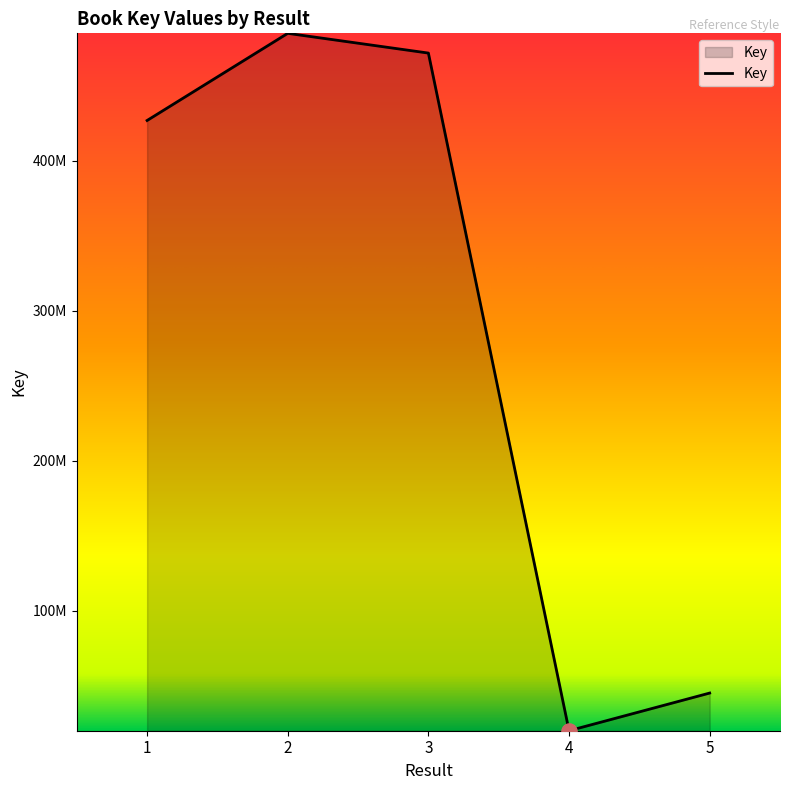

What is the change in value from 1 to 3?

+44919399